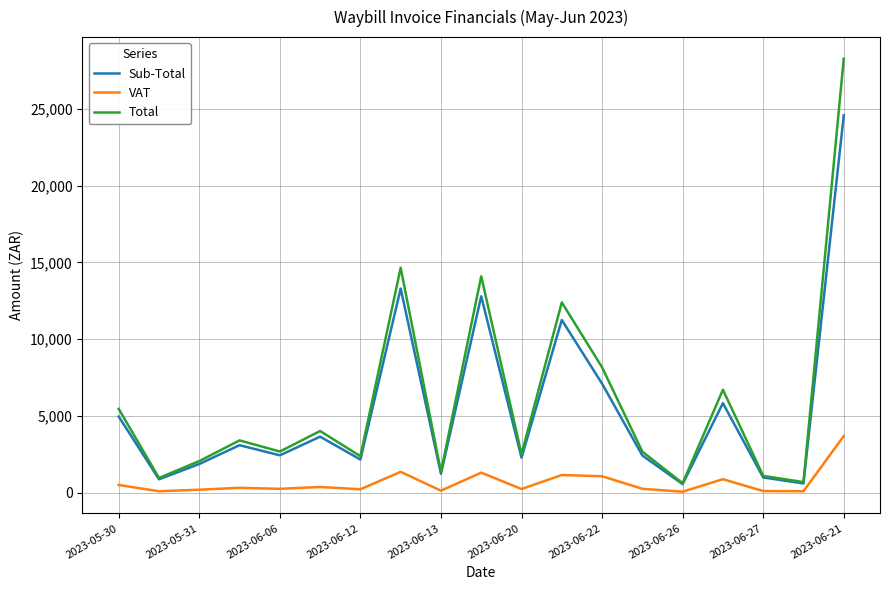

Rank the series by their maximum value, from highest to lowest.

Total, Sub-Total, VAT